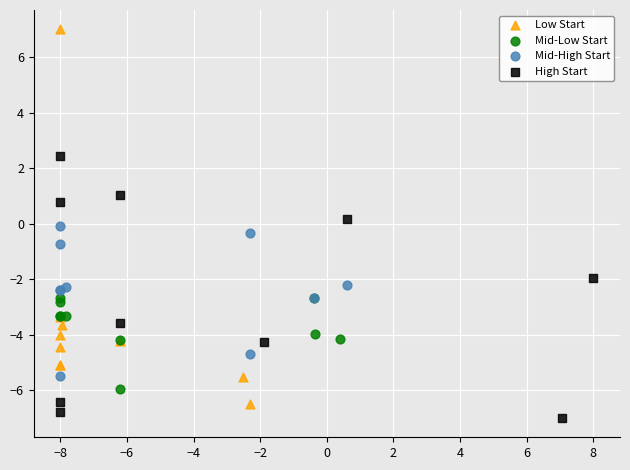

Which series has the largest Y range (max minus min)?

Low Start